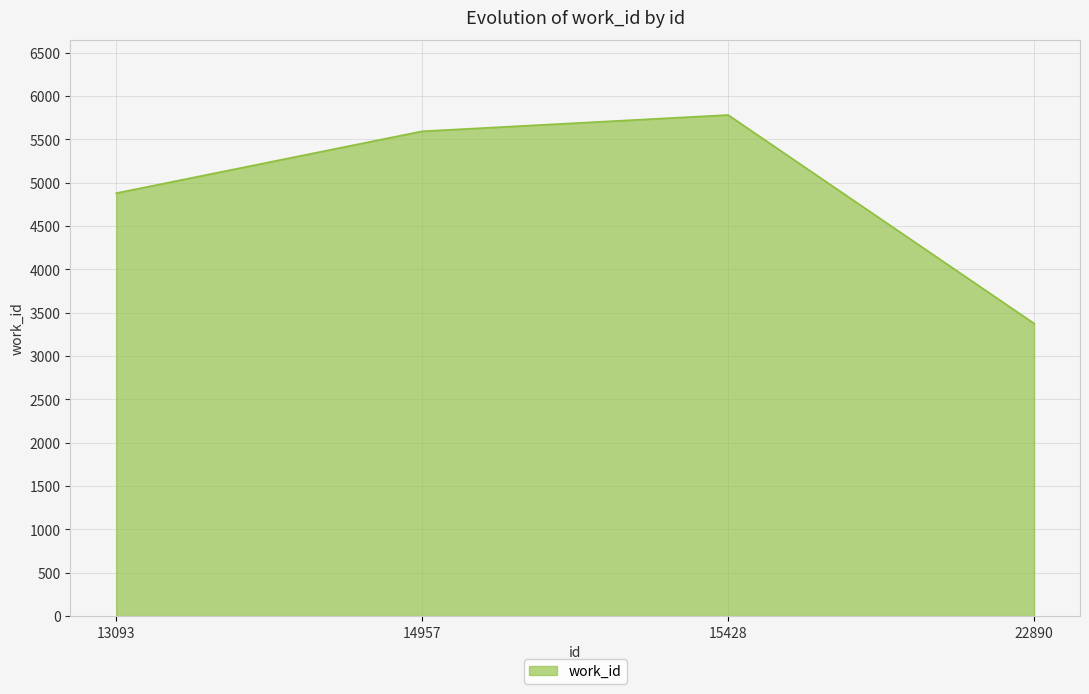

What is the difference between the maximum and minimum values?

2406